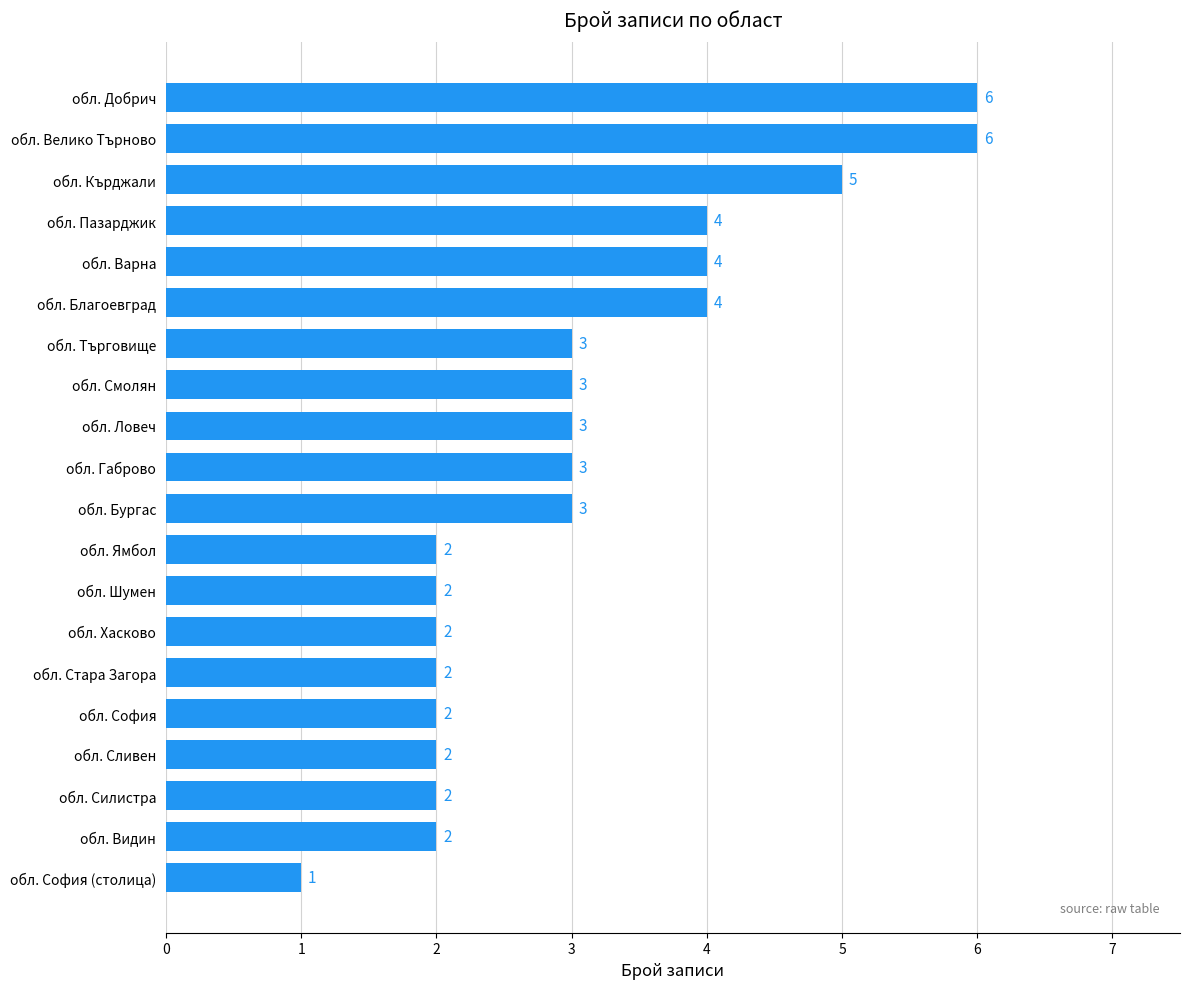

At which category does the chart reach its minimum across all series?

обл. София (столица)